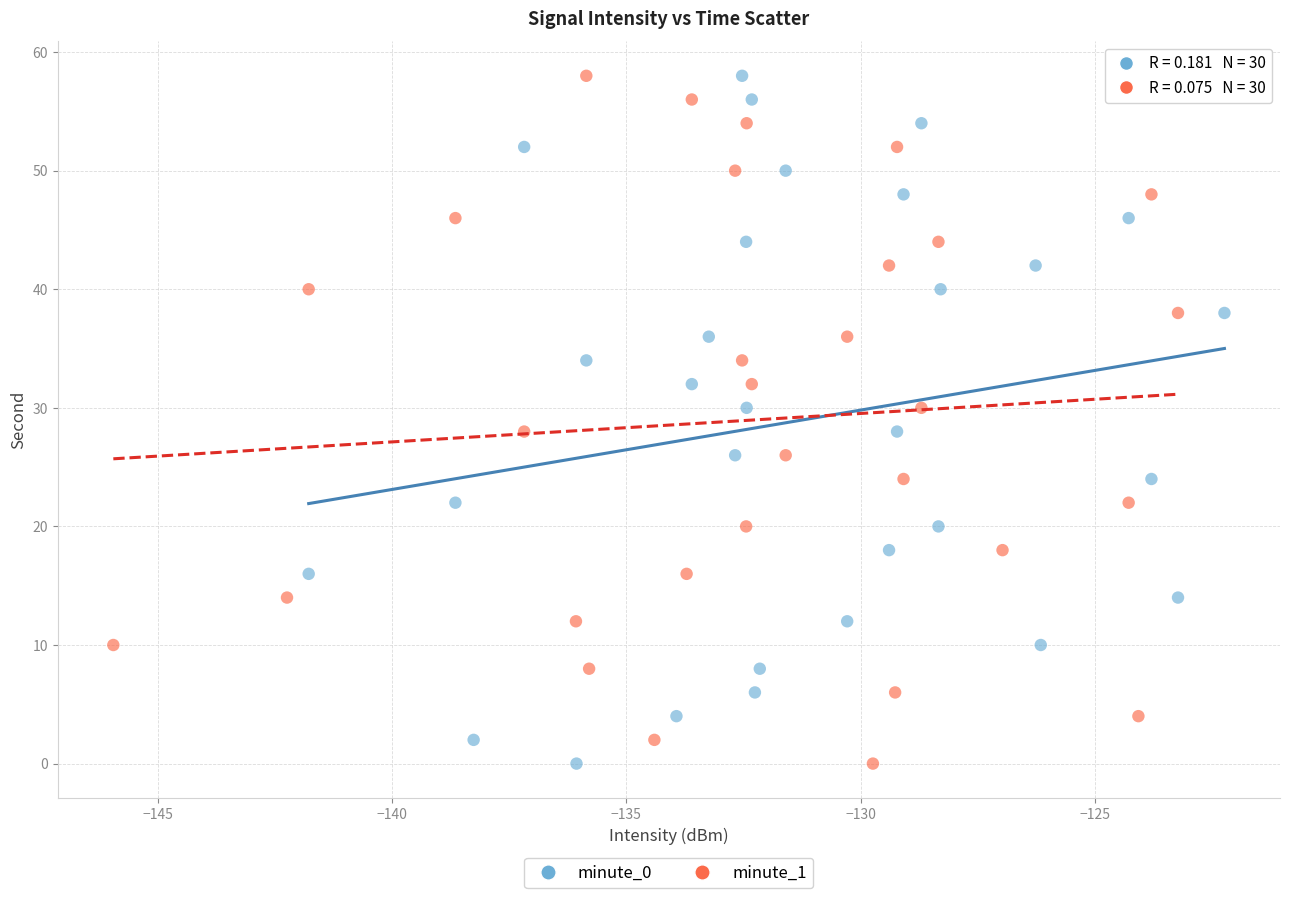

What are all the series names shown in the legend?

minute_0, minute_1